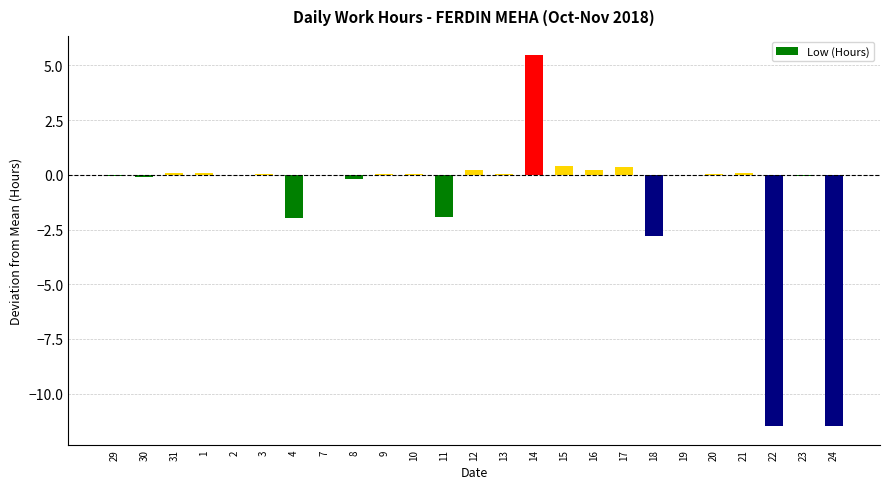

Are the bars horizontal?

No